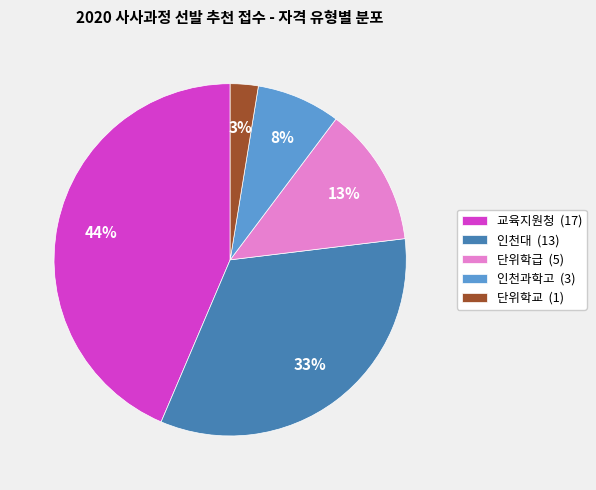

True or false: 단위학급 accounts for 7% of the total.

False